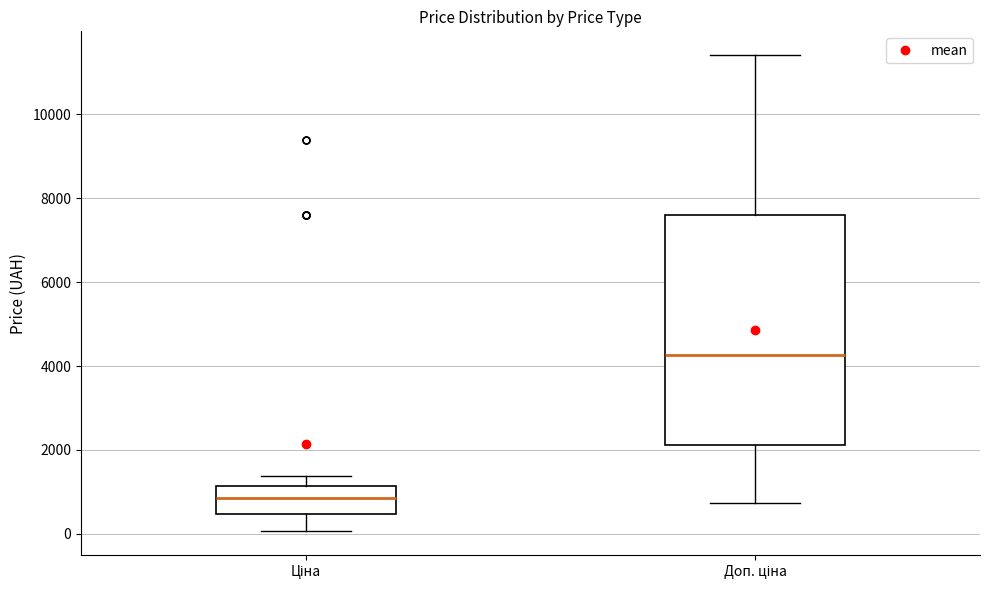

Reading left to right, read every box against the y-axis: the position of its median line, the range the box covers, and the ends of its whiskers. The values are not printed on the chart, so give them approximately, as read against the axis.

Ціна: median 800, box 400 to 1200, whiskers 0 to 1400
Доп. ціна: median 4200, box 2200 to 7600, whiskers 800 to 11400